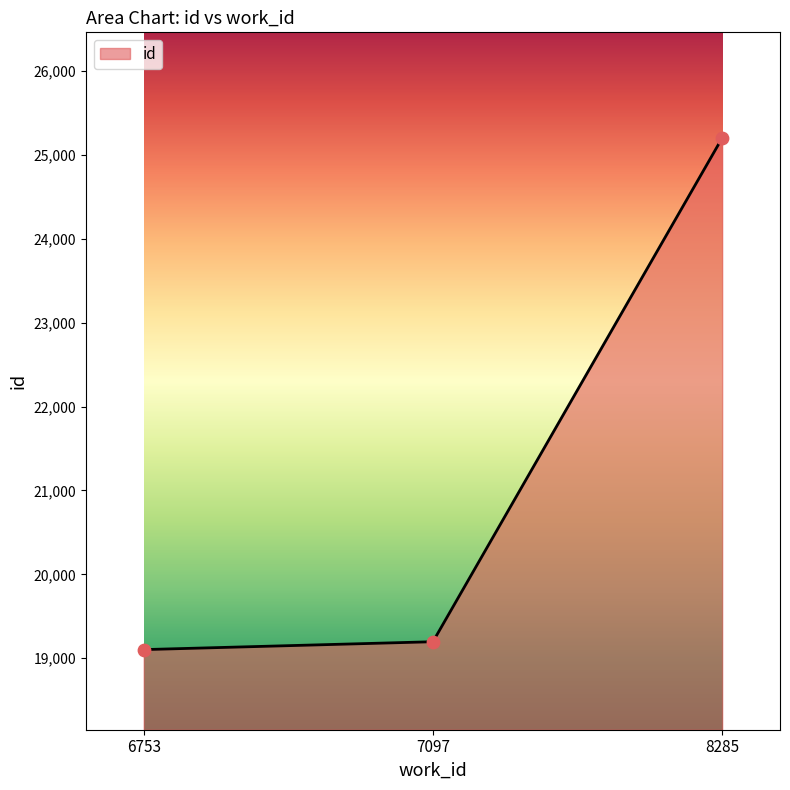

What is the change in value from 7097 to 8285?

+6005